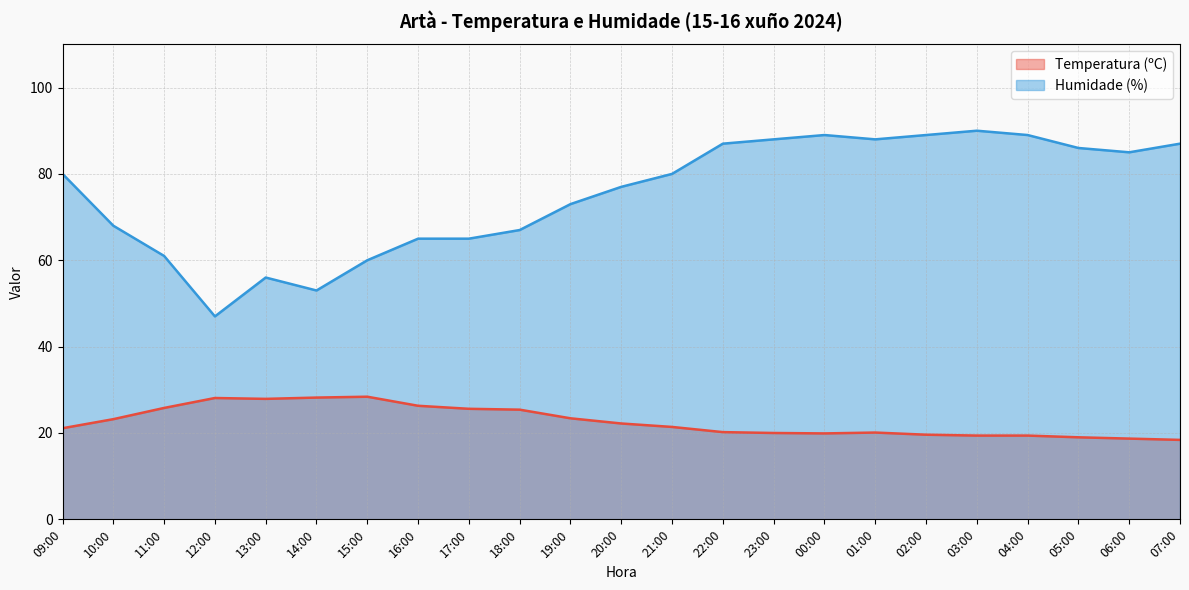

Reading left to right, extract all data points from this chart.

Temperatura (ºC): 09:00=21.1	10:00=23.2	11:00=25.8	12:00=28.1	13:00=27.9	14:00=28.2	15:00=28.4	16:00=26.3	17:00=25.6	18:00=25.4	19:00=23.4	20:00=22.2	21:00=21.4	22:00=20.2	23:00=20.0	00:00=19.9	01:00=20.1	02:00=19.6	03:00=19.4	04:00=19.4	05:00=19.0	06:00=18.7	07:00=18.4
Humidade (%): 09:00=80.0	10:00=68.0	11:00=61.0	12:00=47.0	13:00=56.0	14:00=53.0	15:00=60.0	16:00=65.0	17:00=65.0	18:00=67.0	19:00=73.0	20:00=77.0	21:00=80.0	22:00=87.0	23:00=88.0	00:00=89.0	01:00=88.0	02:00=89.0	03:00=90.0	04:00=89.0	05:00=86.0	06:00=85.0	07:00=87.0